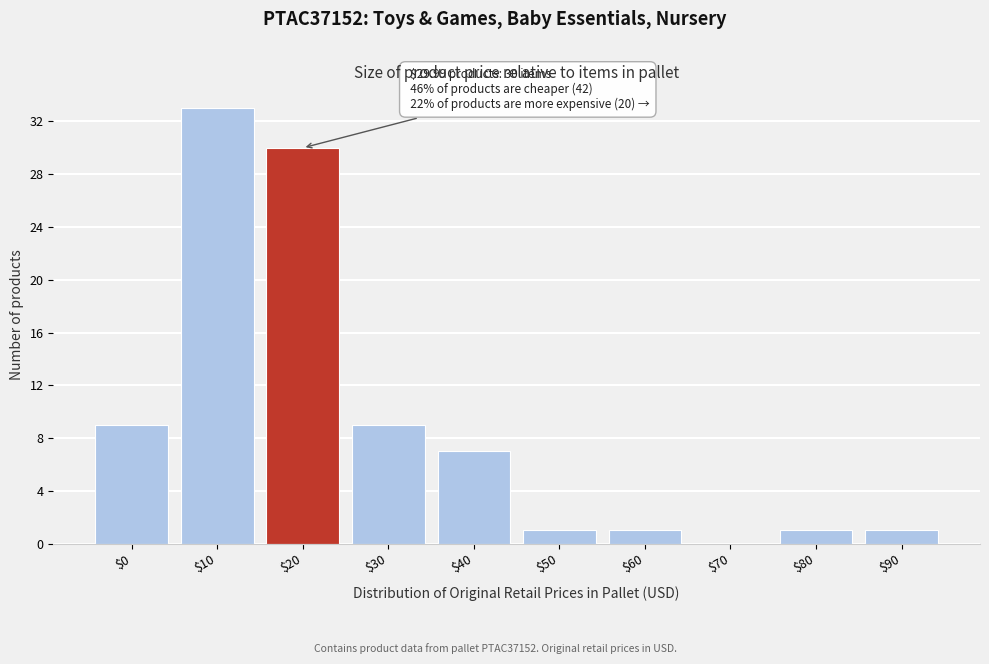

What is the sum of all values?

92